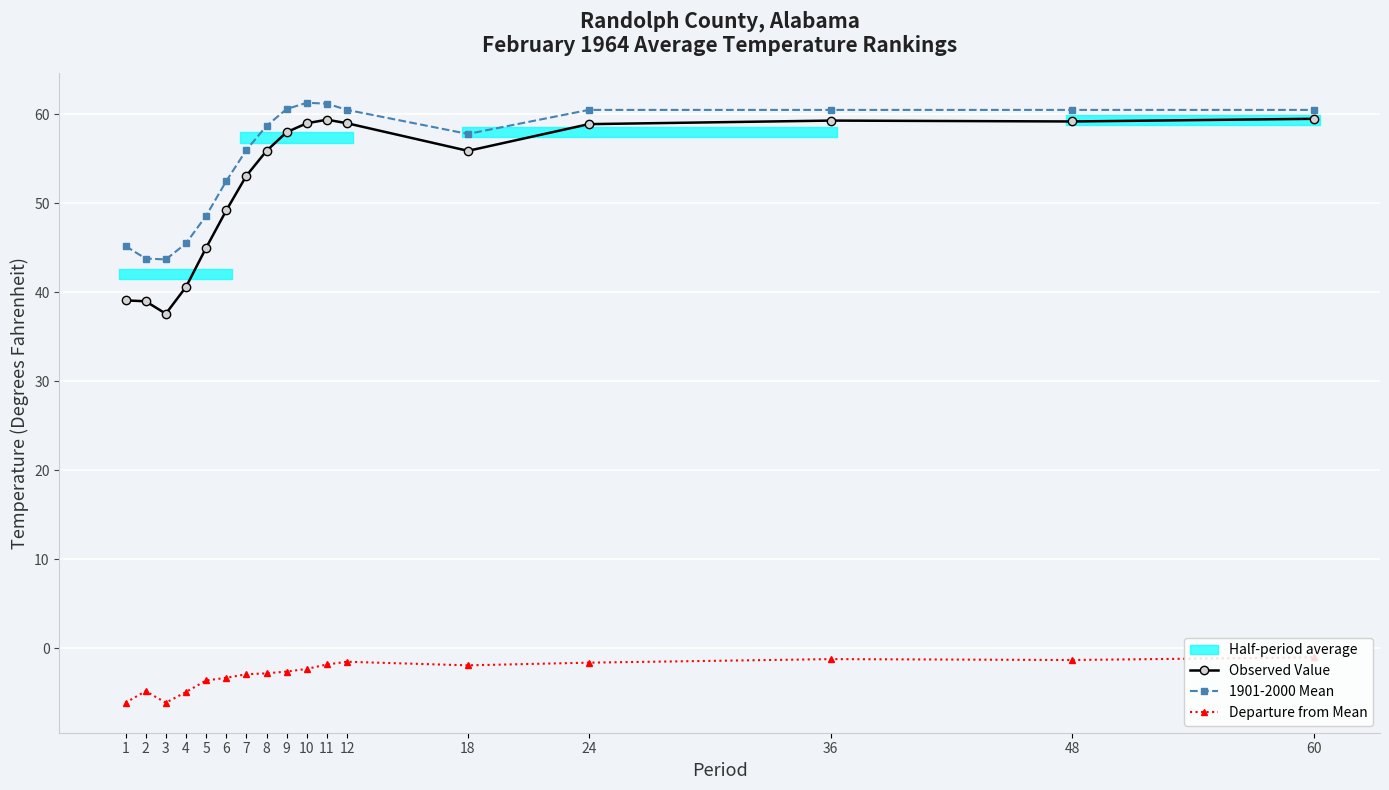

True or false: Observed Value and 1901-2000 Mean intersect in this chart.

False